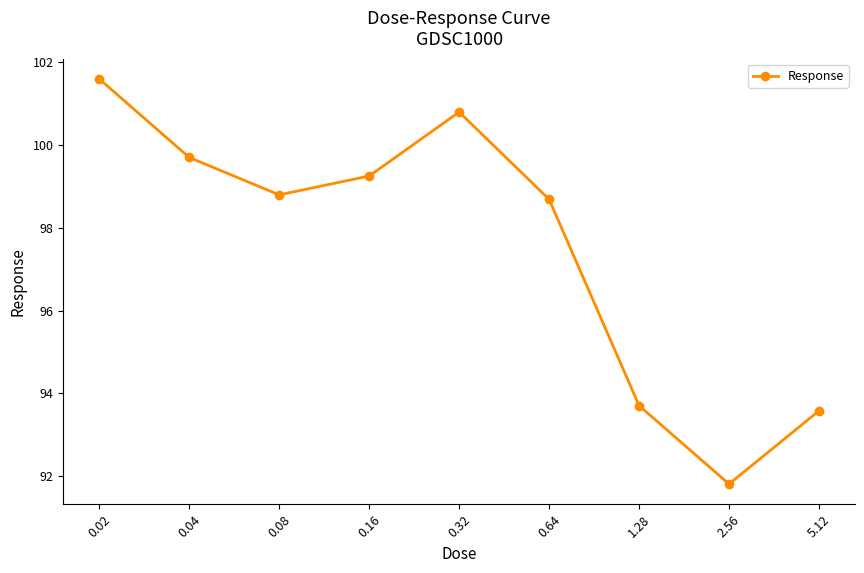

What is the sum of the values at 0.64 and 1.28?

192.4